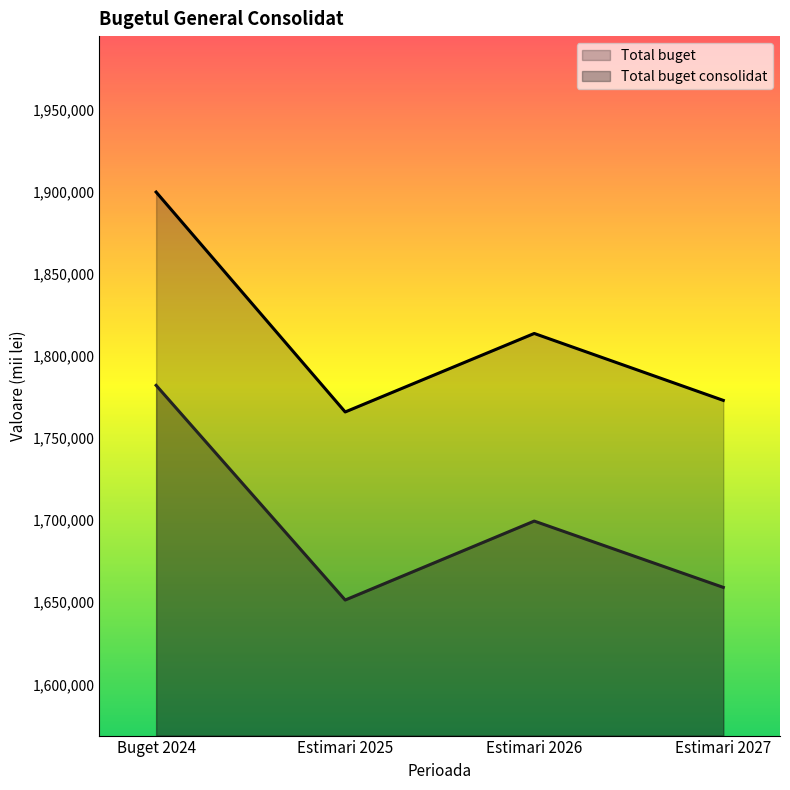

True or false: Total buget consolidat has a value of 2549096 at Estimari 2025.

False